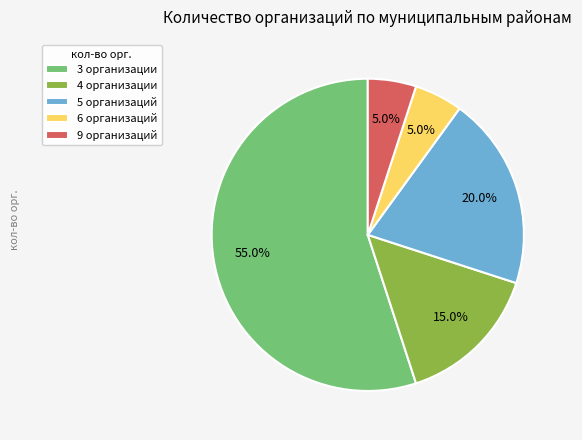

Combined, what portion of the pie is 4 организации and 5 организаций?

35.0%